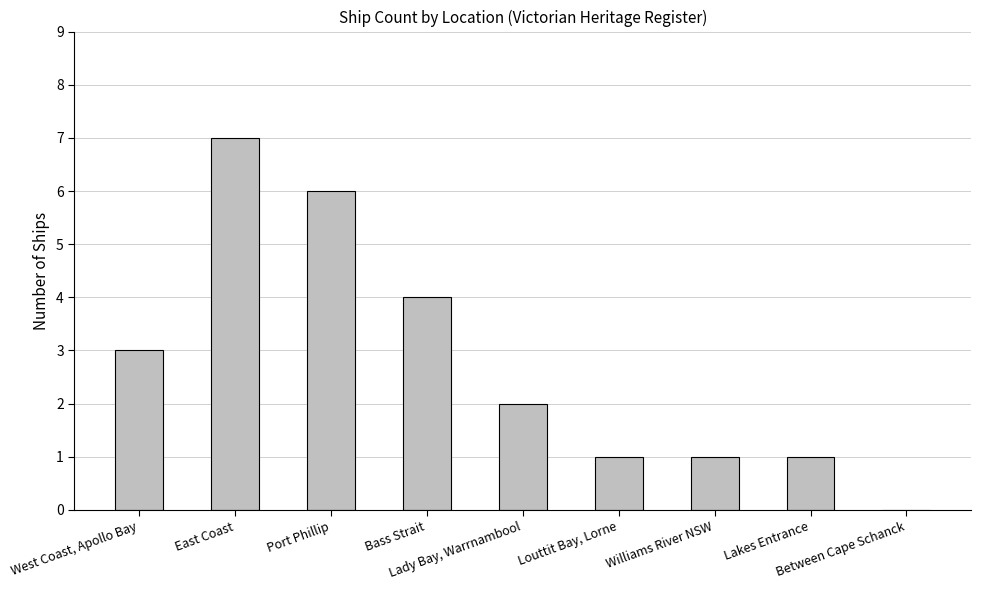

Where is the data nearest to the value 3?

West Coast, Apollo Bay